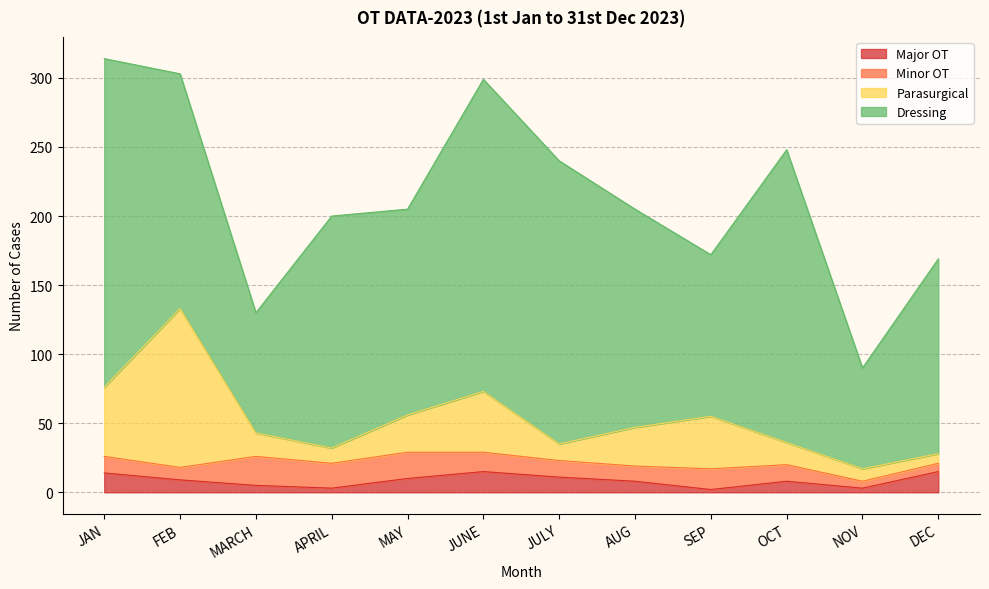

What is the total value across all series at MAY?

205